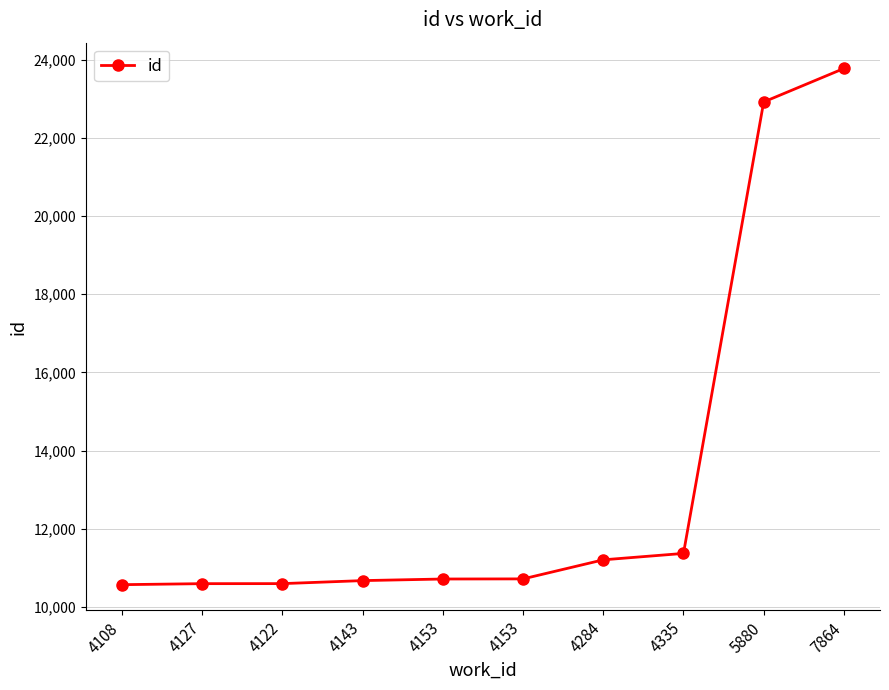

How many categories are shown in the chart?

10